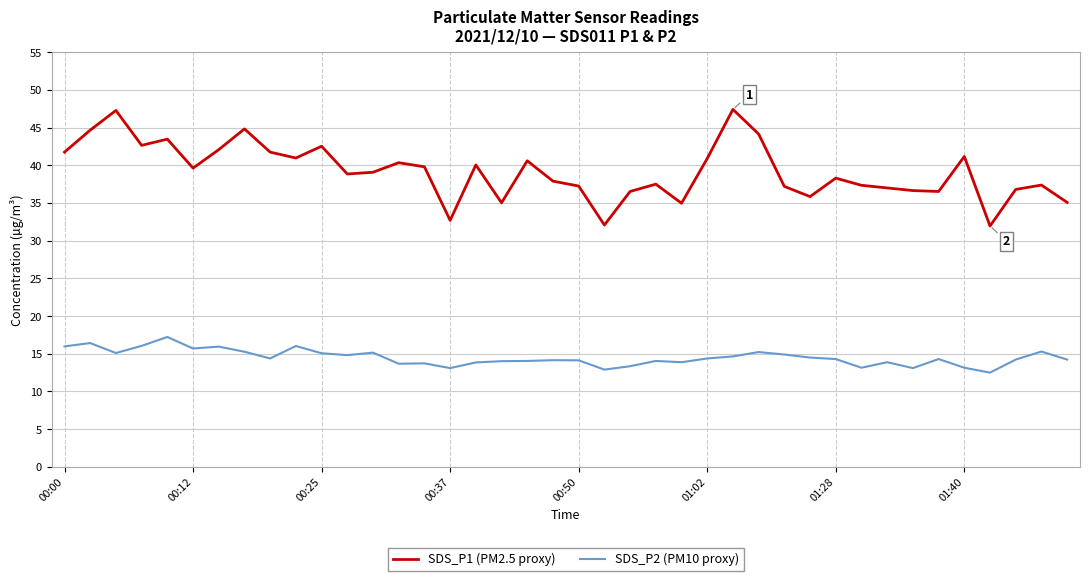

Which series has the widest spread of values?

SDS_P1 (PM2.5 proxy)